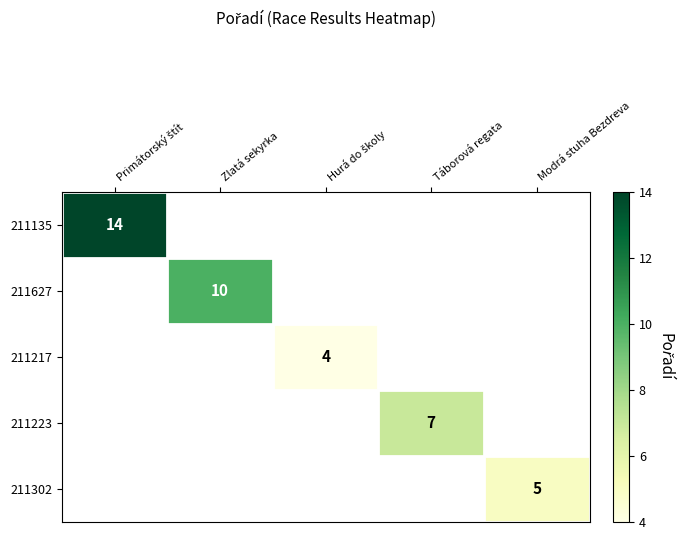

At how many categories does at least one series exceed 7?

2